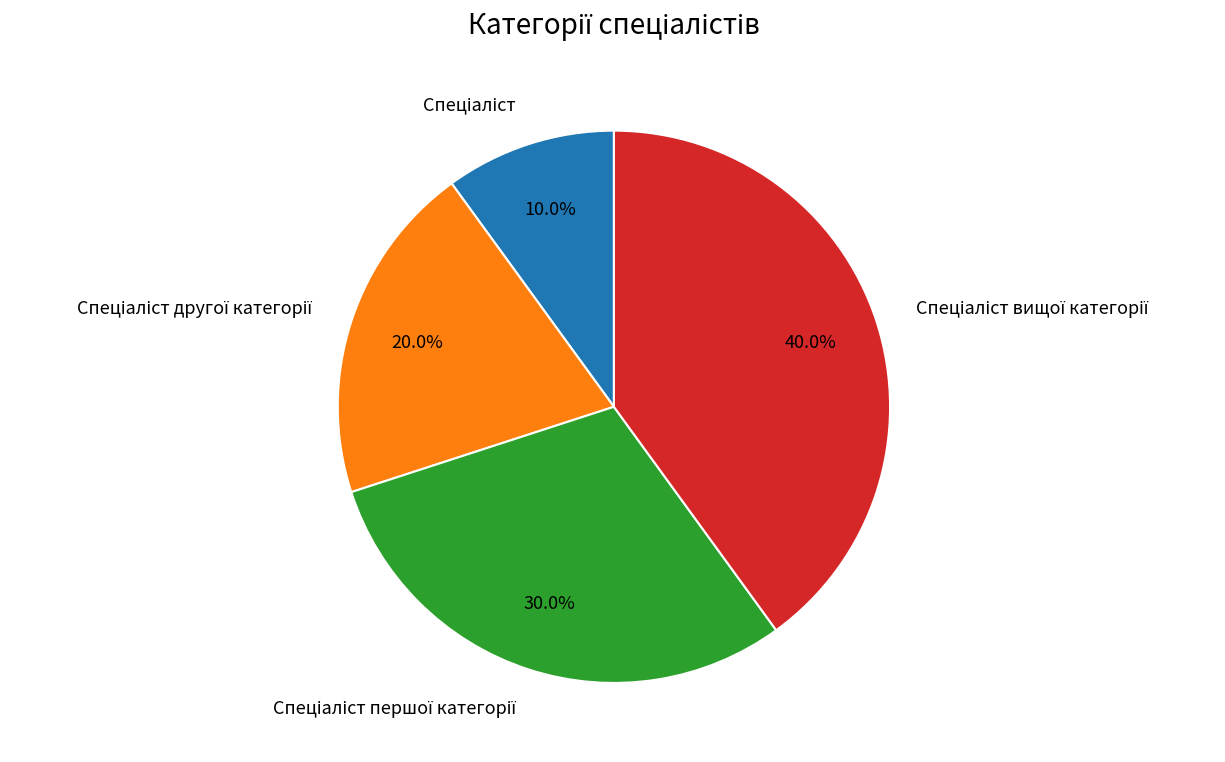

Is there a majority slice in this chart?

No